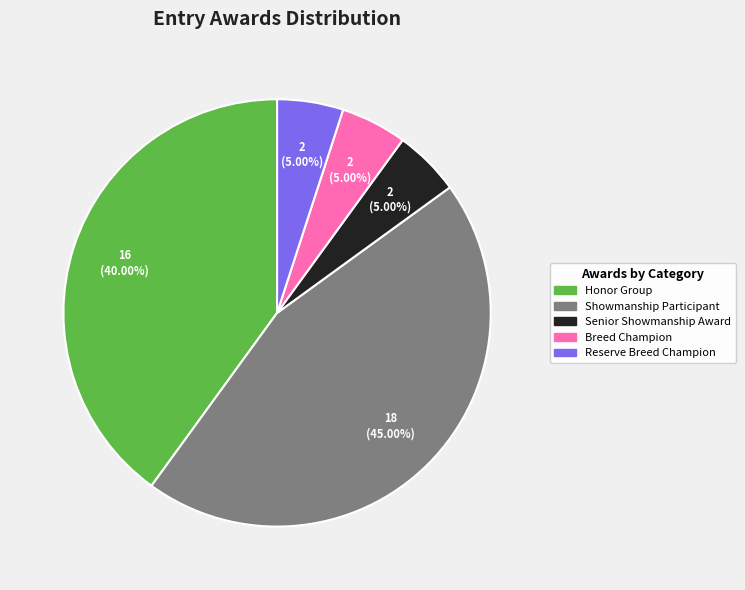

Is Reserve Breed Champion the majority of the pie?

No